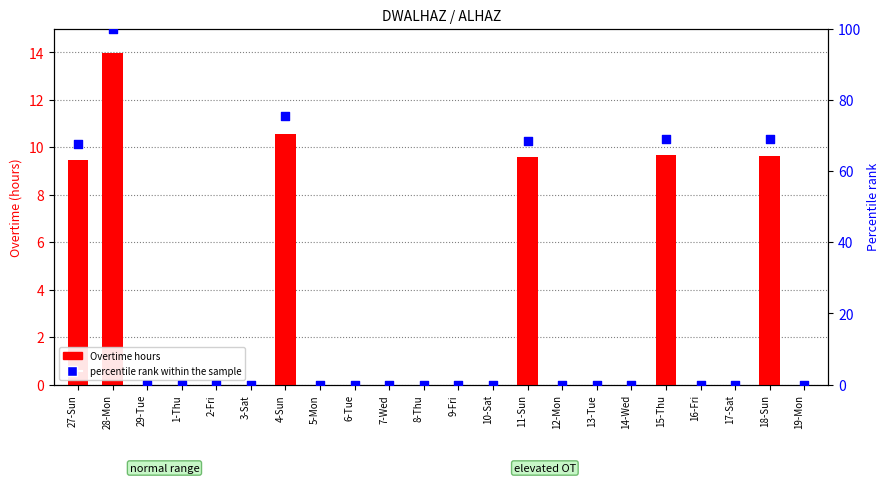

What are all the series names shown in the legend?

Overtime hours, percentile rank within the sample